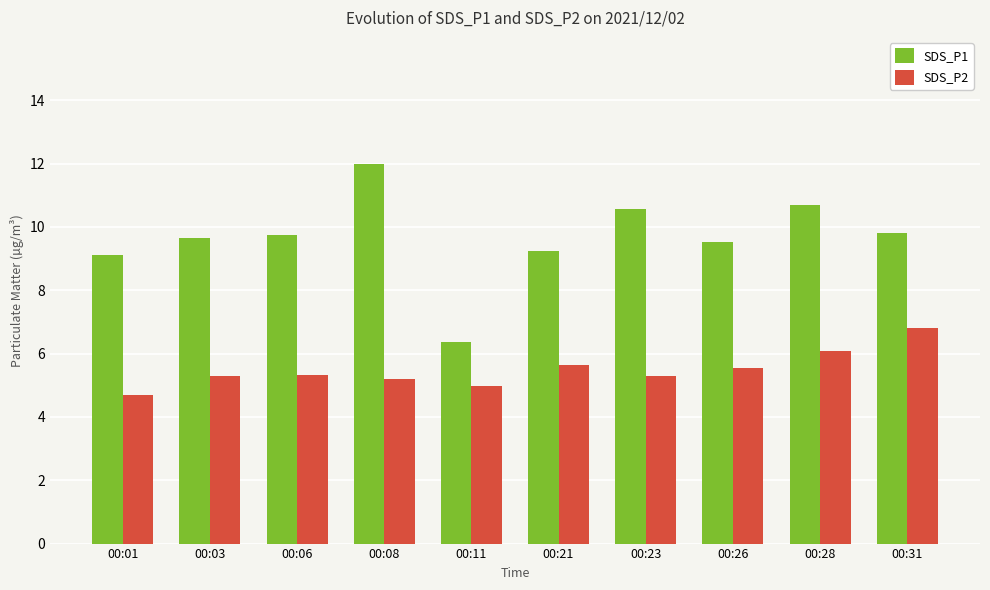

What is the average value of the SDS_P1 series?

9.7